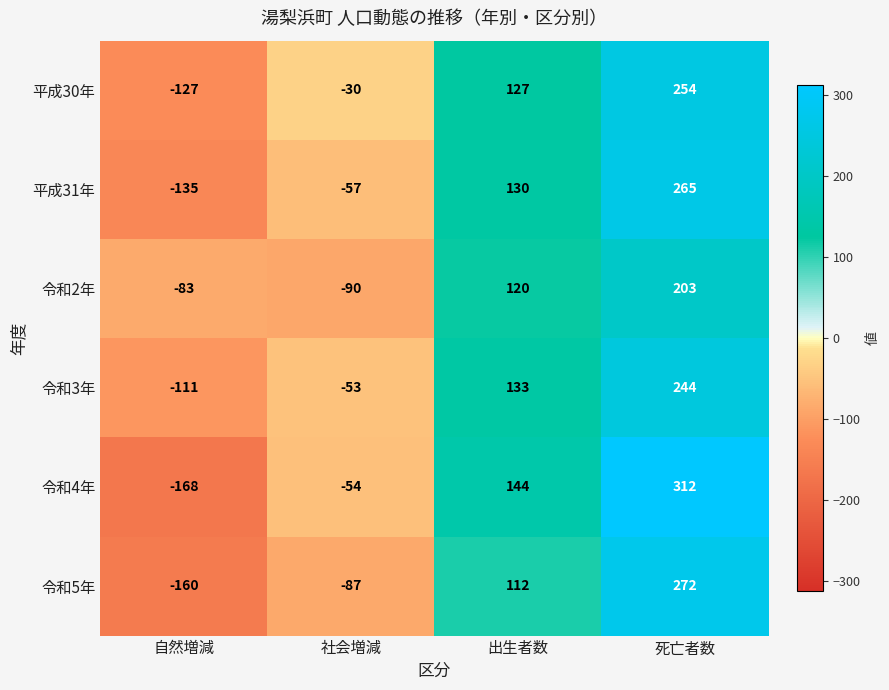

How many data points does each series have?

4